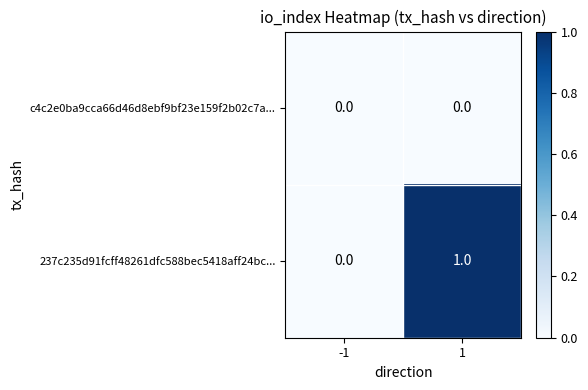

Reading right to left, list all the values displayed in this chart.

c4c2e0ba9cca66d46d8ebf9bf23e159f2b02c7a...: 1=0	-1=0
237c235d91fcff48261dfc588bec5418aff24bc...: 1=1	-1=0